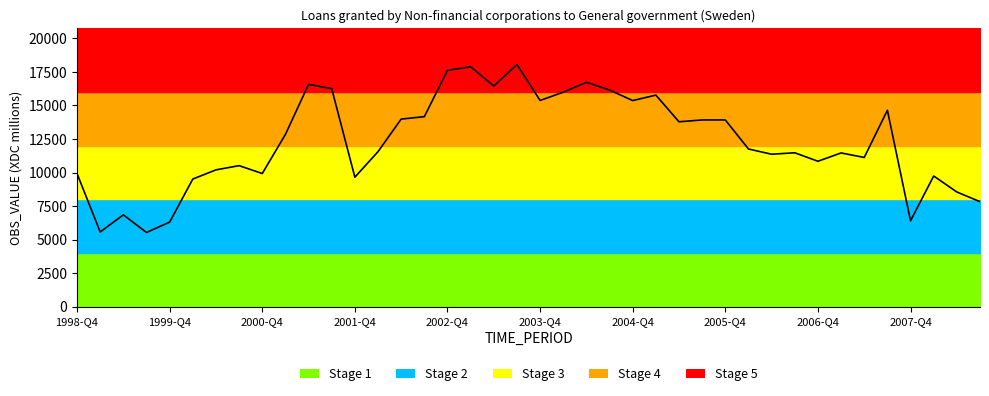

List the labels in order of value, smallest first.

1999-Q3, 1999-Q1, 1999-Q4, 2007-Q4, 1999-Q2, 2008-Q3, 2008-Q2, 2000-Q1, 2001-Q4, 2008-Q1, 1998-Q4, 2000-Q4, 2000-Q2, 2000-Q3, 2006-Q4, 2007-Q2, 2006-Q2, 2007-Q1, 2006-Q3, 2002-Q1, 2006-Q1, 2001-Q1, 2005-Q2, 2005-Q4, 2005-Q3, 2002-Q2, 2002-Q3, 2007-Q3, 2004-Q4, 2003-Q4, 2005-Q1, 2004-Q1, 2004-Q3, 2001-Q3, 2003-Q2, 2001-Q2, 2004-Q2, 2002-Q4, 2003-Q1, 2003-Q3